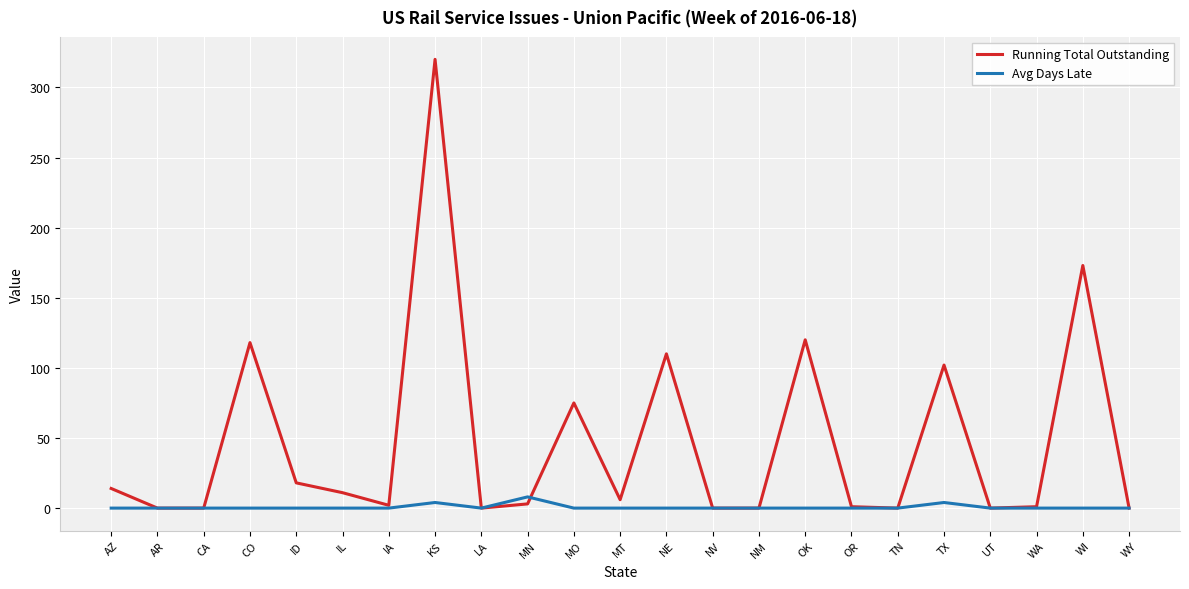

True or false: Running Total Outstanding has a value of 182 at TX.

False